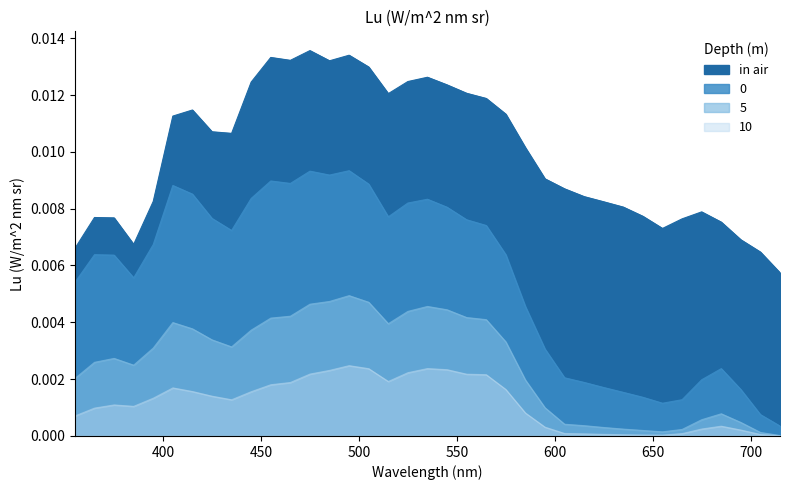

True or false: 0 and 10 intersect in this chart.

False